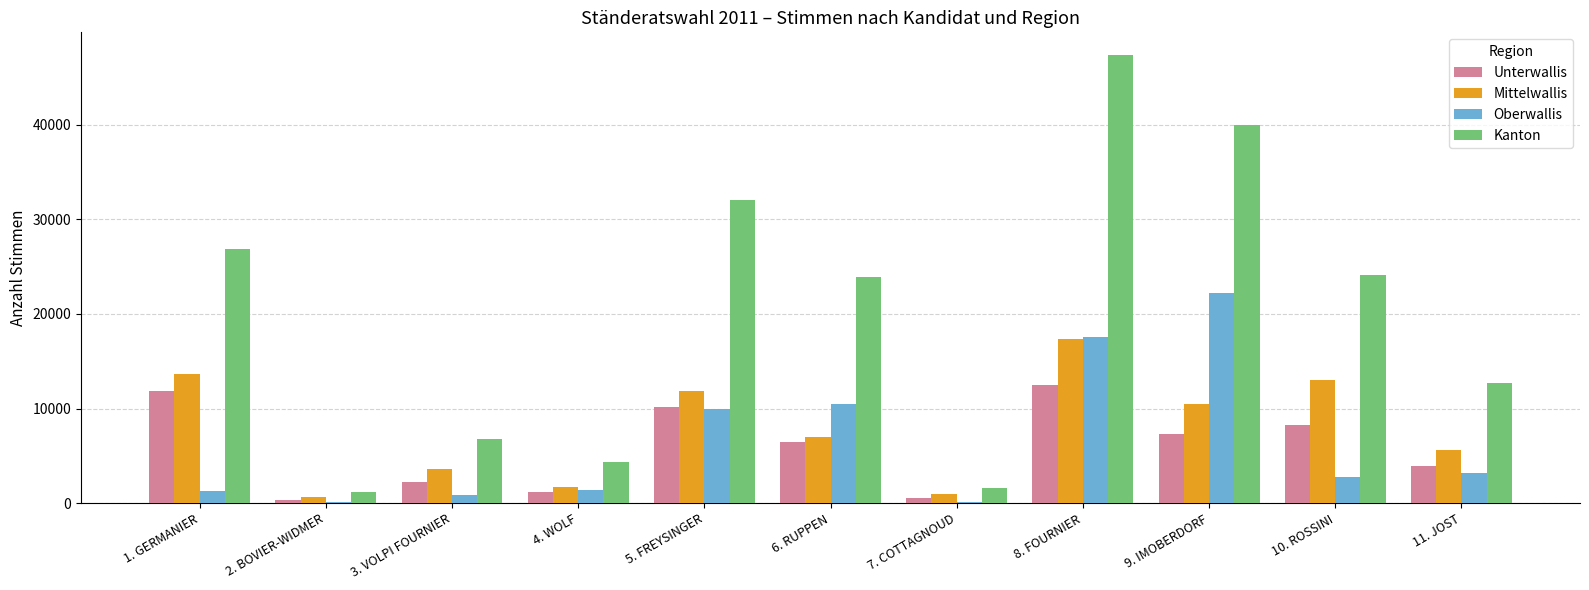

How many groups of bars are there?

11